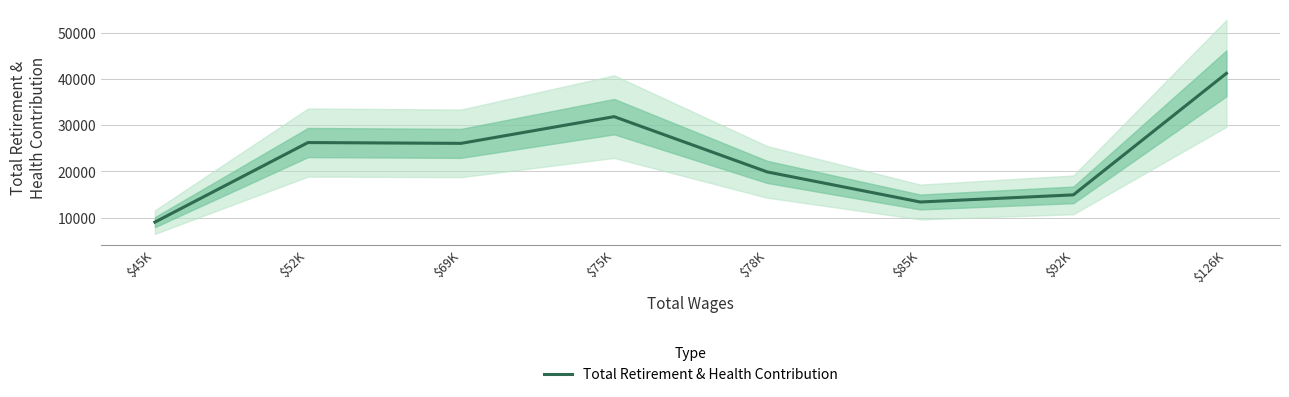

Reading right to left, transcribe all the data shown in this chart.

41189	14948	13408	19905	31840	26071	26245	9062